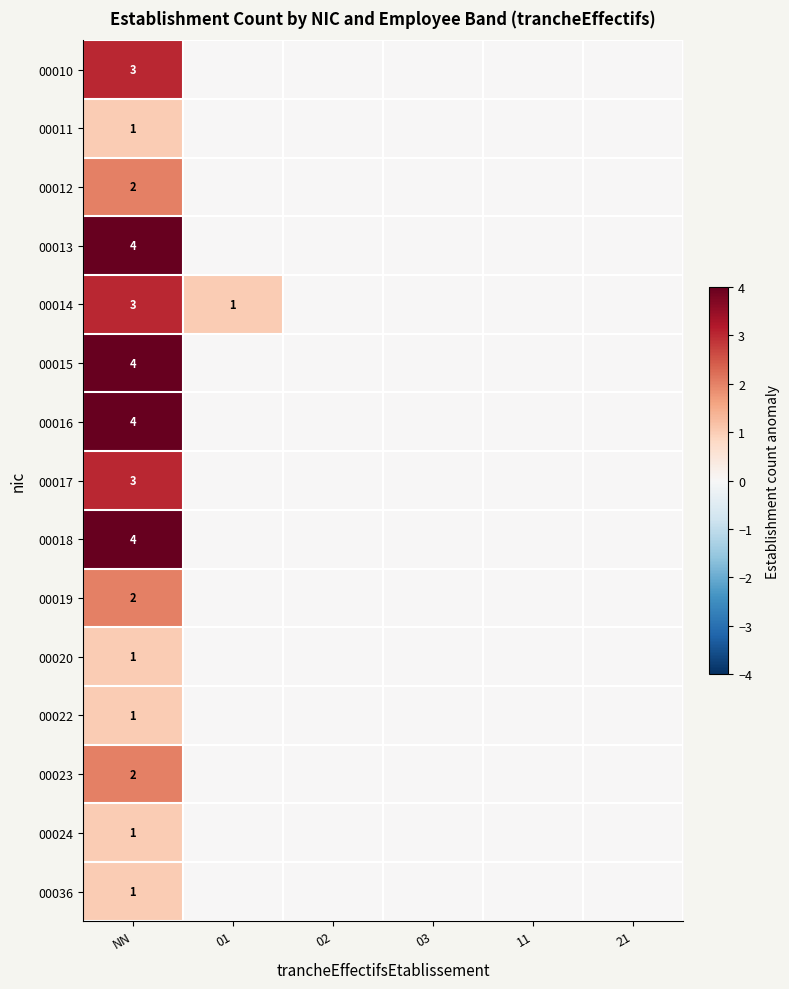

The 00023 series shows 2 at NN. True or false?

True